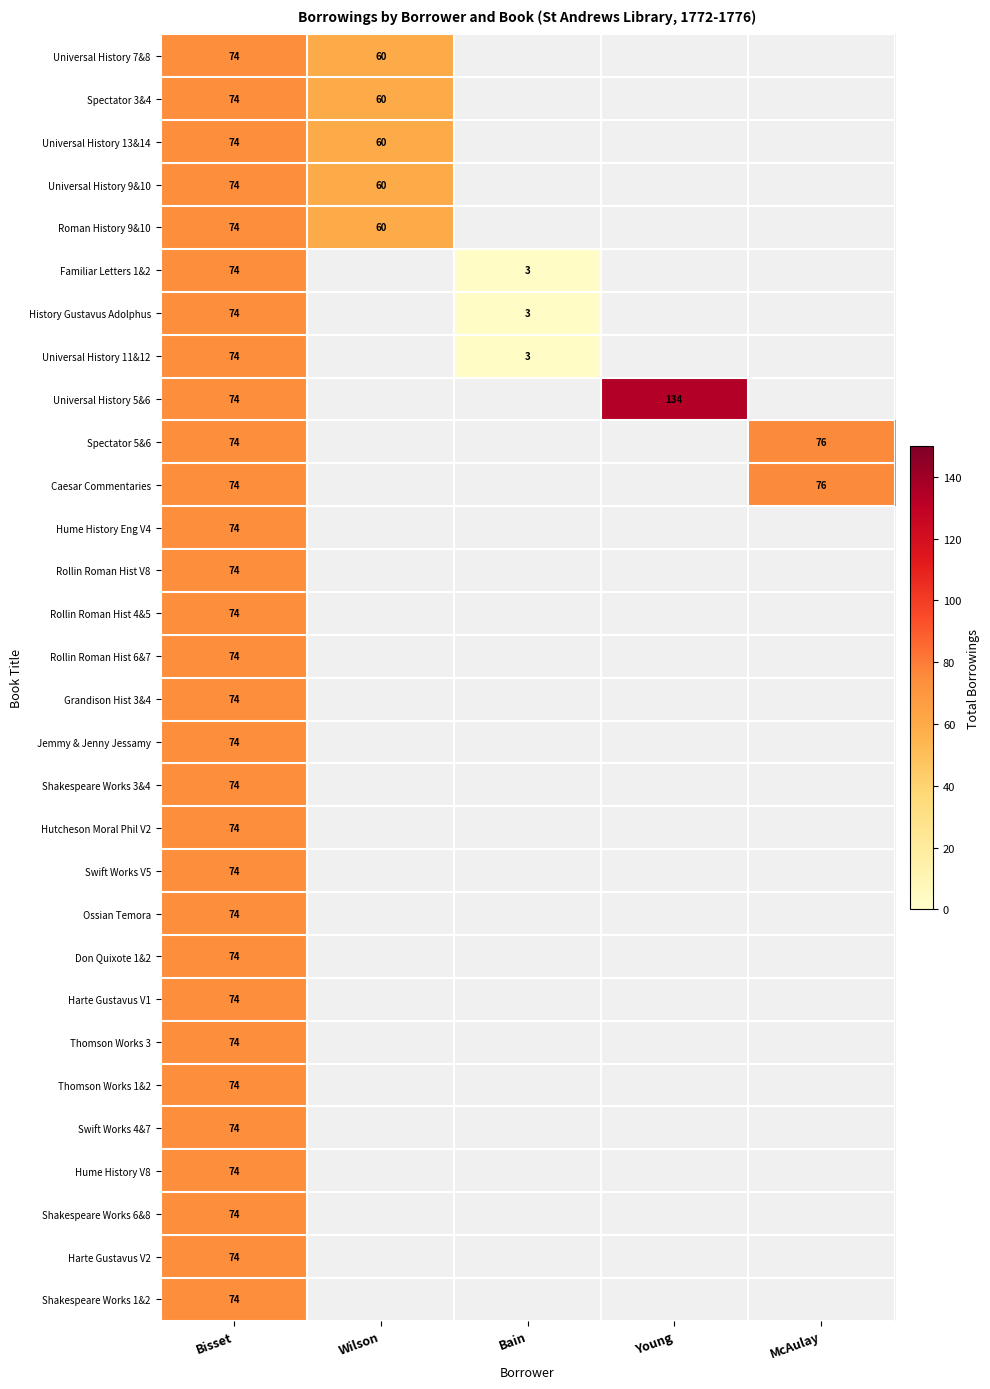

The Hutcheson Moral Phil V2 series shows 97 at Bisset. True or false?

False